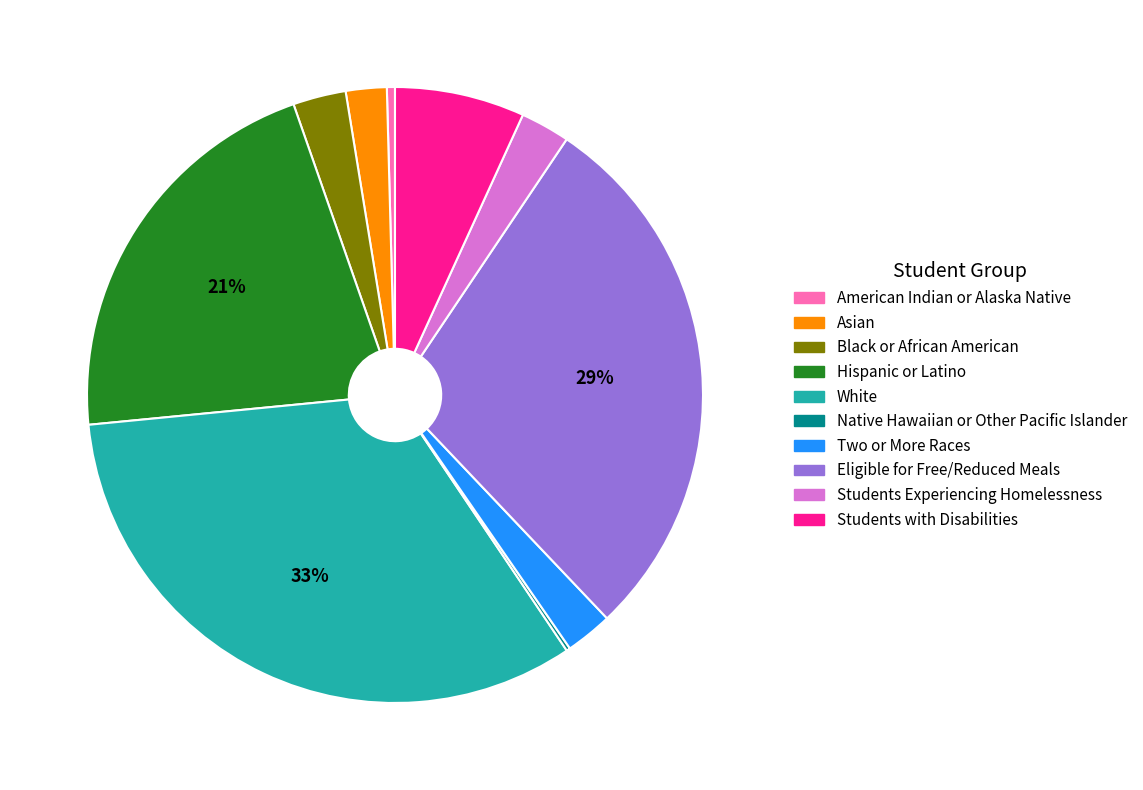

To the nearest percent, what is the difference between the largest and smallest slice percentages?

33%